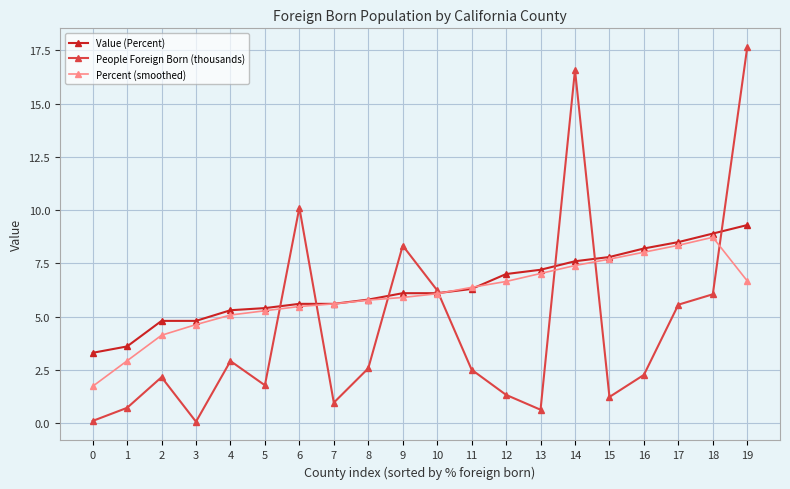

The value of People Foreign Born (thousands) at 15 is 1.2. True or false?

True